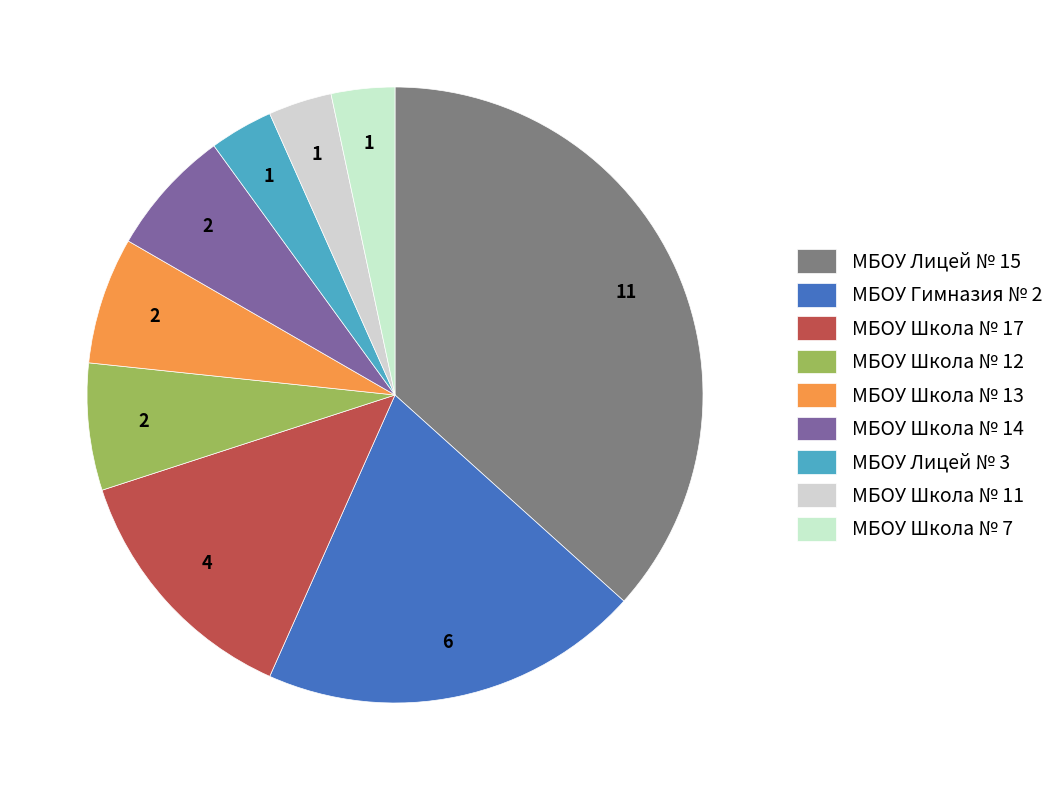

To the nearest percent, what is the difference between the largest and smallest slice percentages?

33%